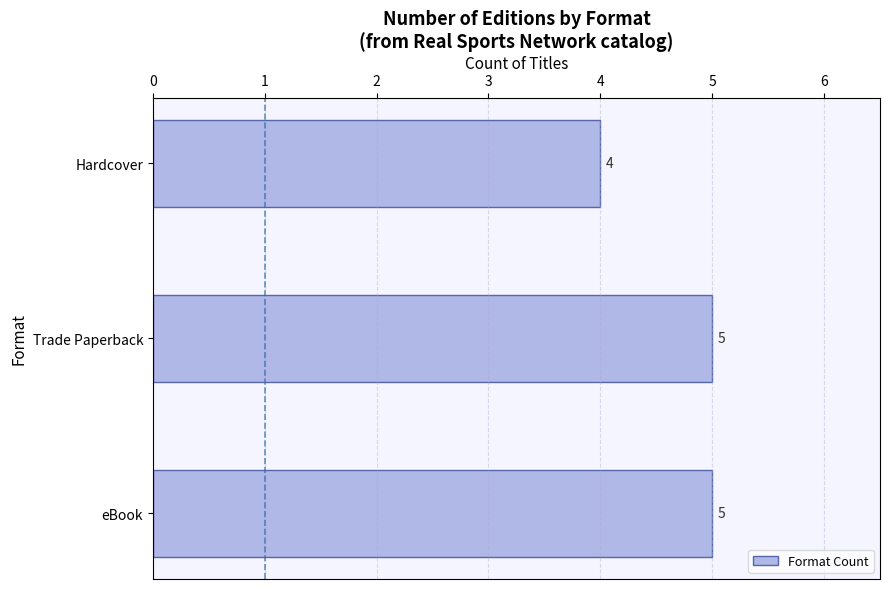

What is the difference between the maximum and minimum values?

1